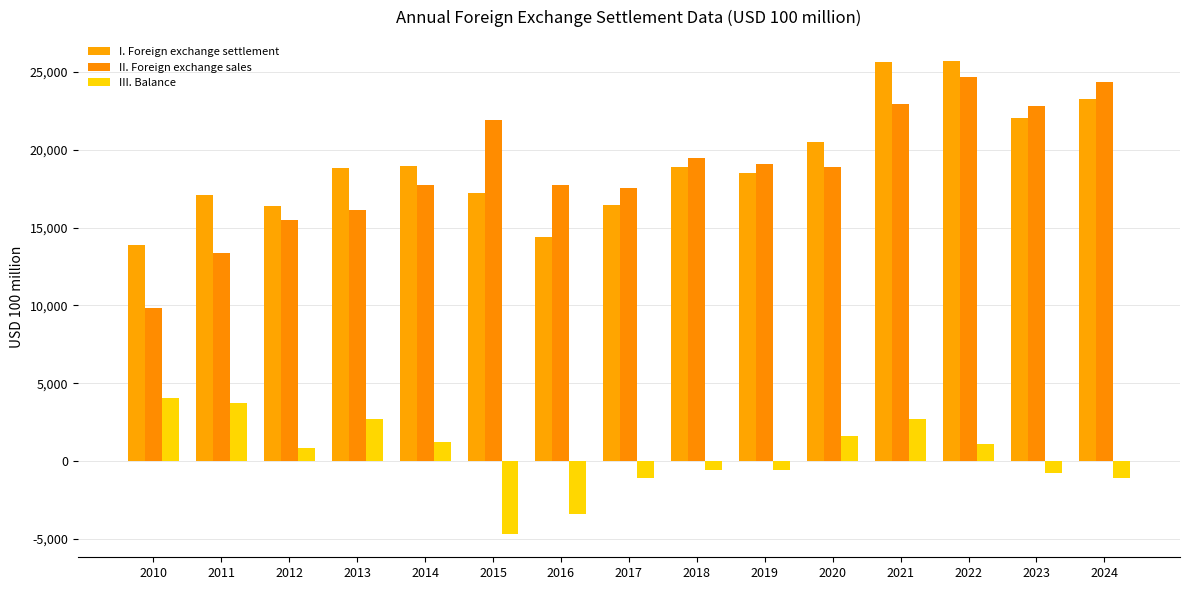

Which label corresponds to the largest value in the chart?

2022